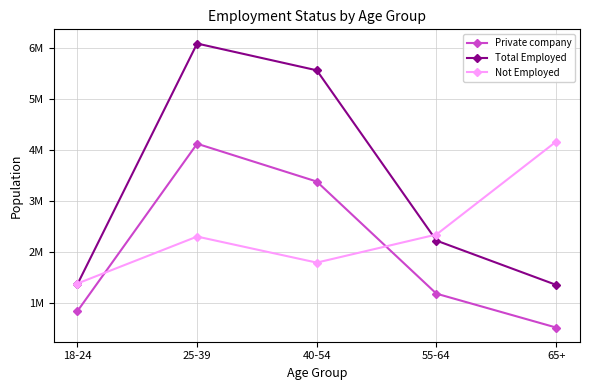

Reading right to left, list all the values displayed in this chart.

Private company: 65+=520383	55-64=1184545	40-54=3383420	25-39=4125102	18-24=843005
Total Employed: 65+=1357255	55-64=2225503	40-54=5565492	25-39=6090539	18-24=1370378
Not Employed: 65+=4165832	55-64=2344378	40-54=1793551	25-39=2304560	18-24=1383734